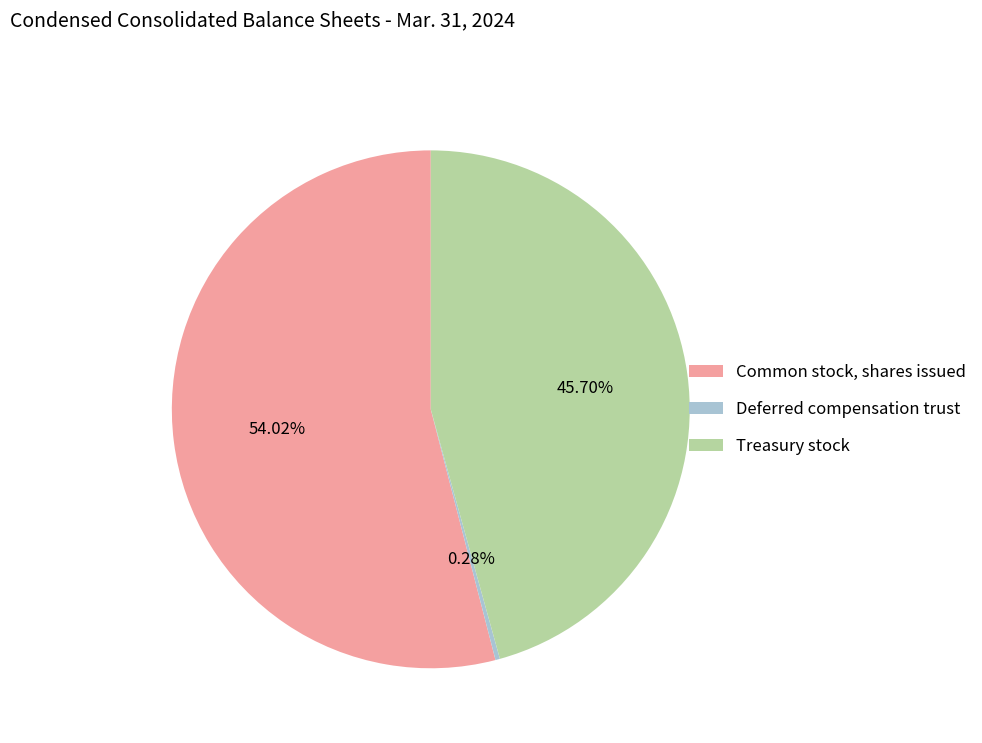

Is there any slice that represents more than half of the pie?

Yes